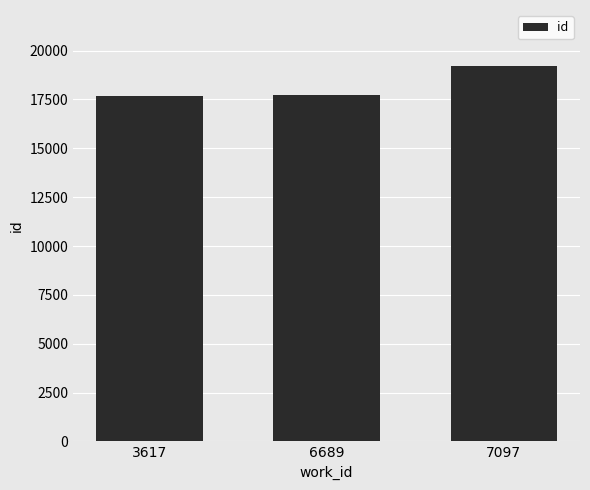

Are the bars grouped side by side (vs. stacked)?

No